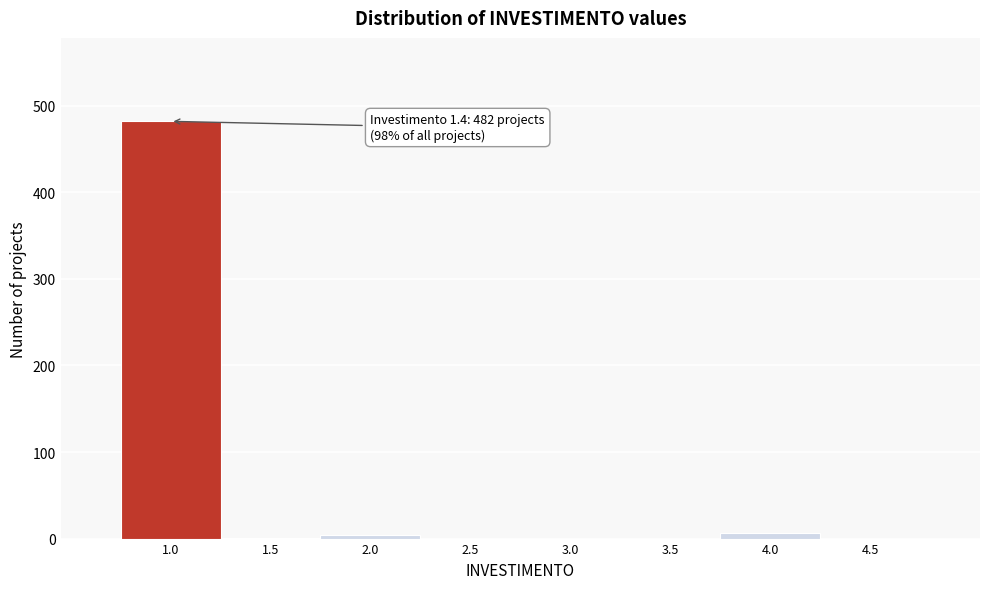

What is the greatest value displayed?

482